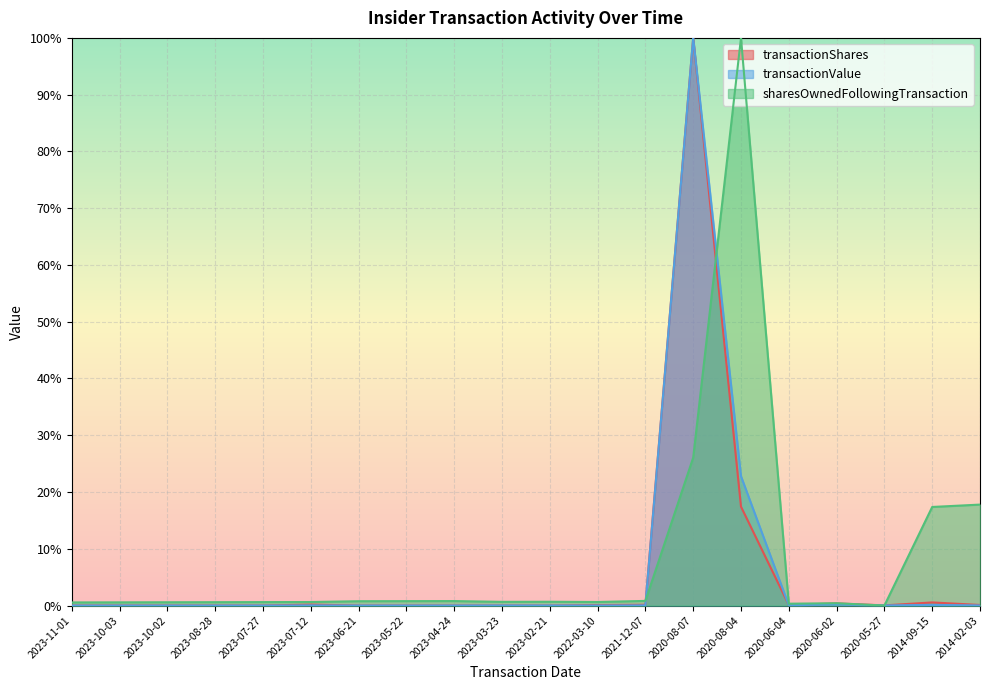

Does the chart display data point markers on the line(s)?

No